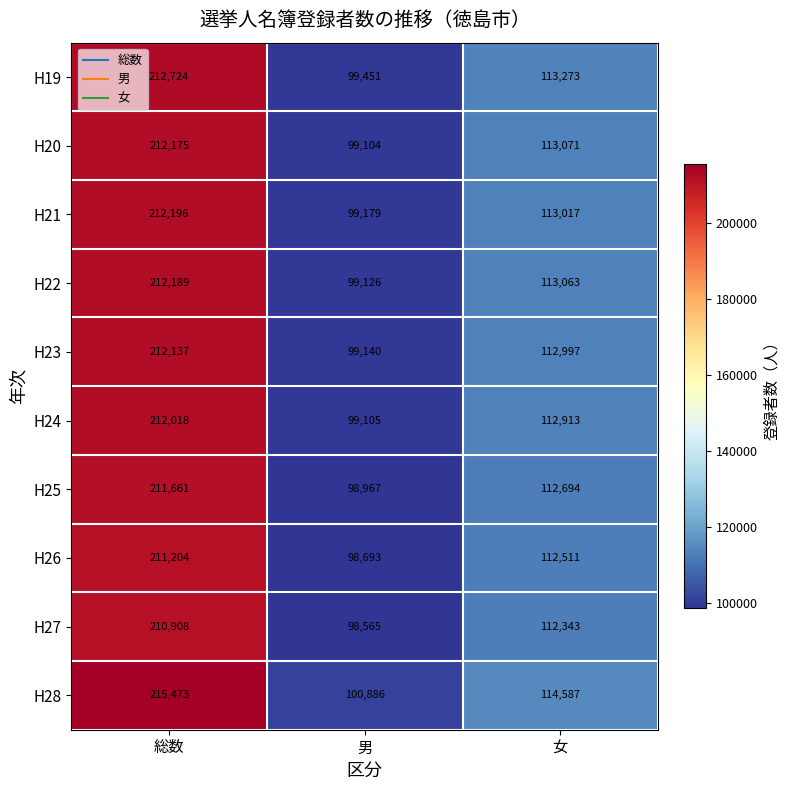

At how many categories does at least one series exceed 134491?

1